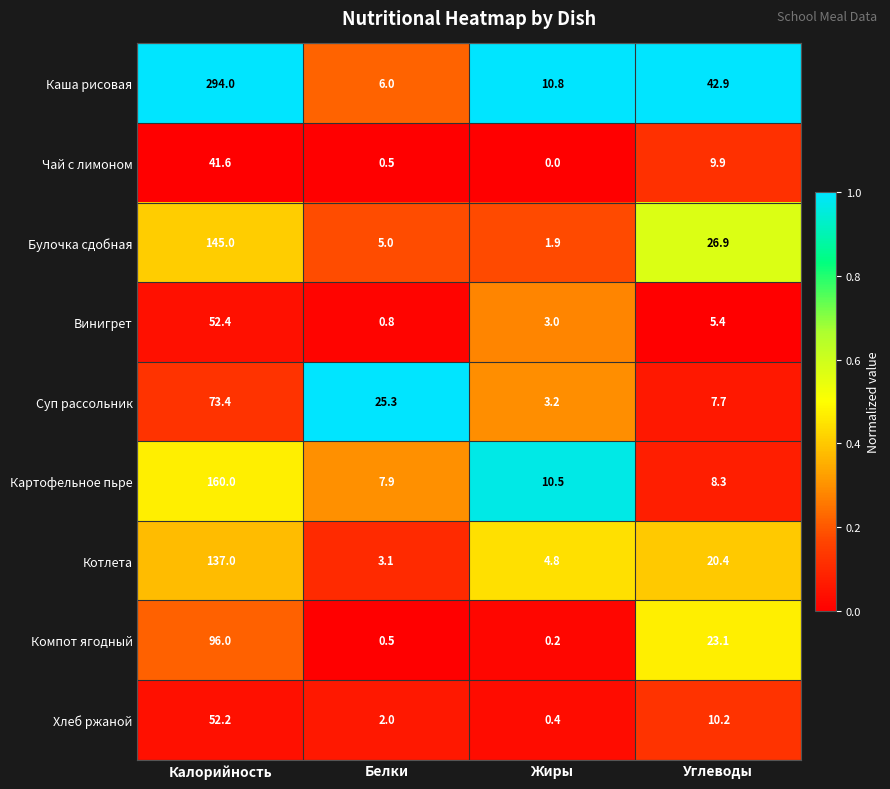

Which label corresponds to the smallest value in the chart?

Жиры